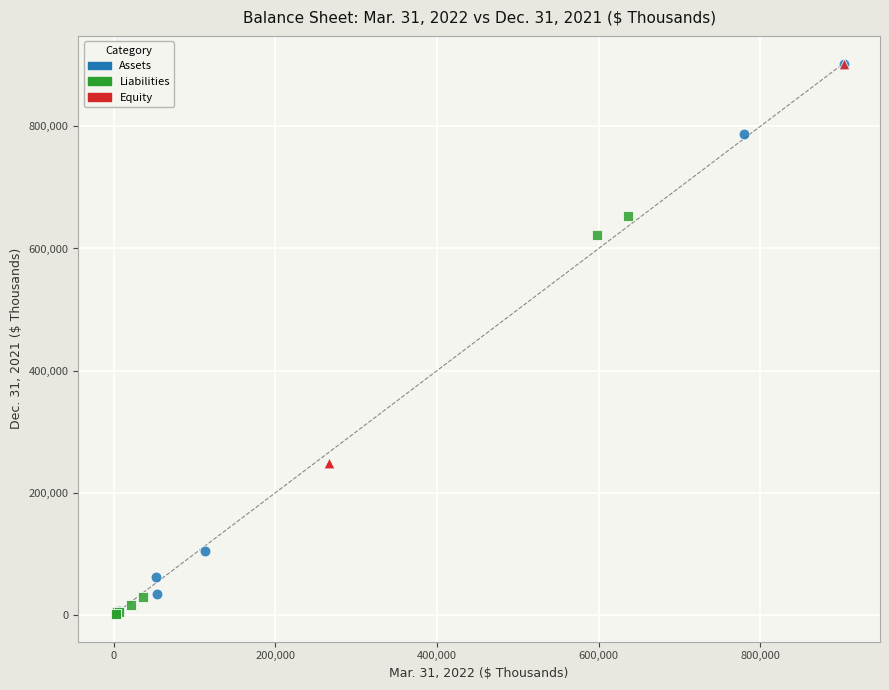

Which series has the widest spread of Y values?

Assets